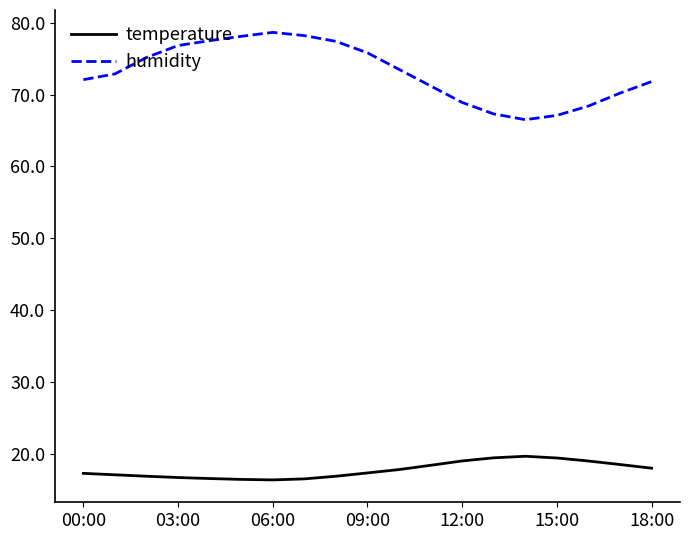

Which series has the largest total across all categories?

humidity